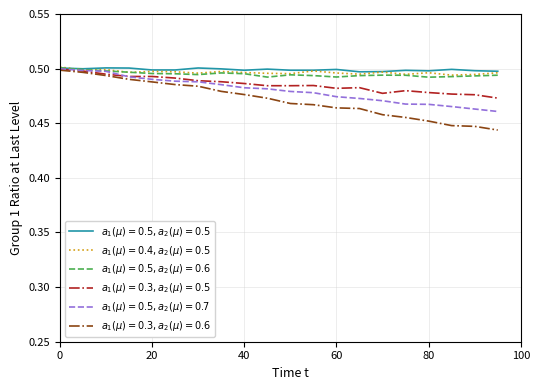

Is this an area chart (filled region under the line)?

No